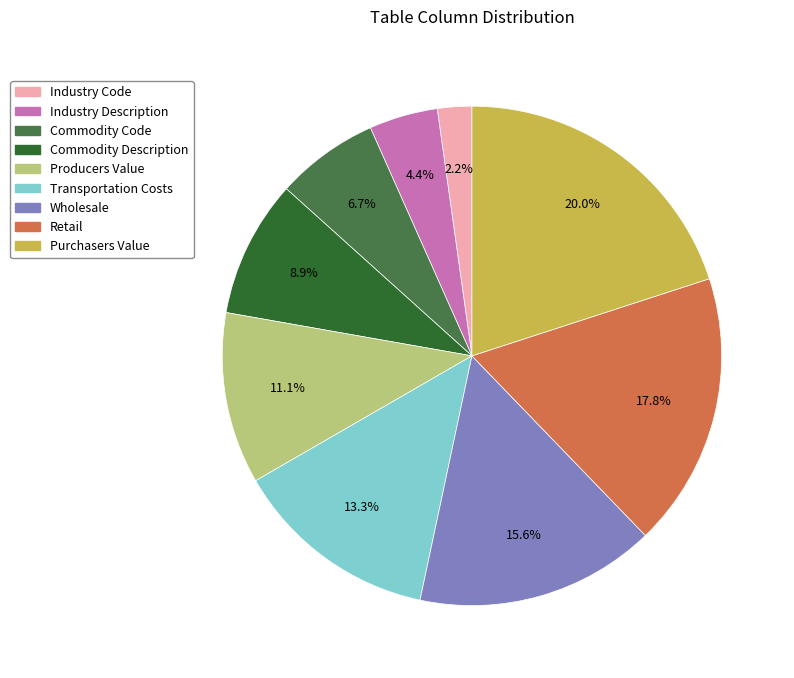

What portion of the pie excludes Industry Description?

95.6%